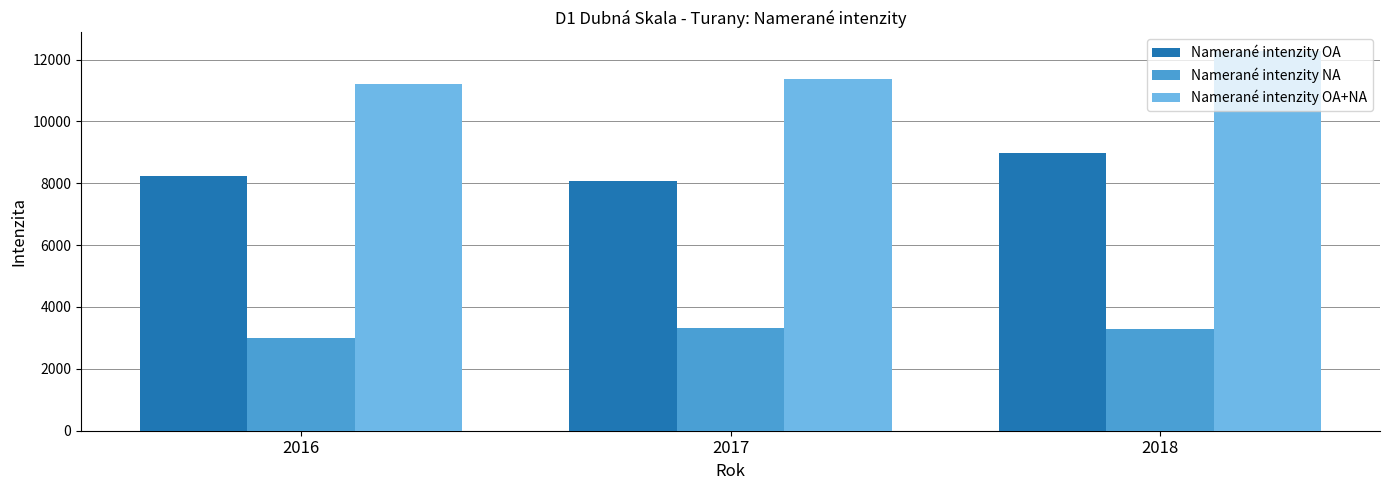

The Namerané intenzity OA series shows 8227 at 2016. True or false?

True